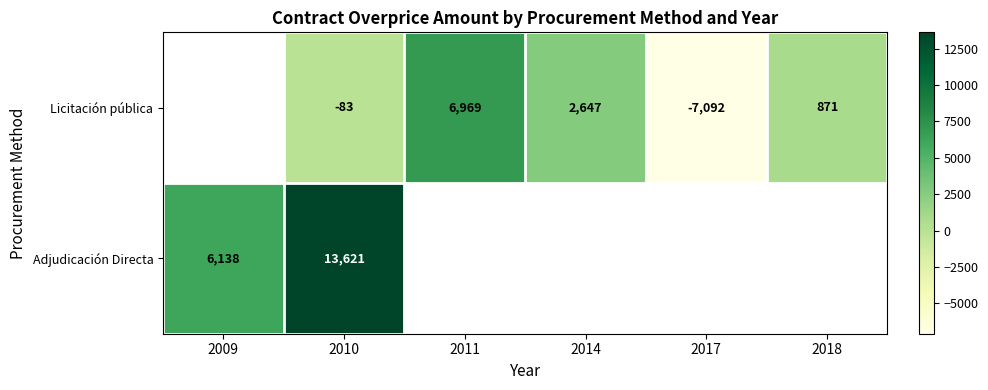

What is the maximum value shown in the chart?

13621.3